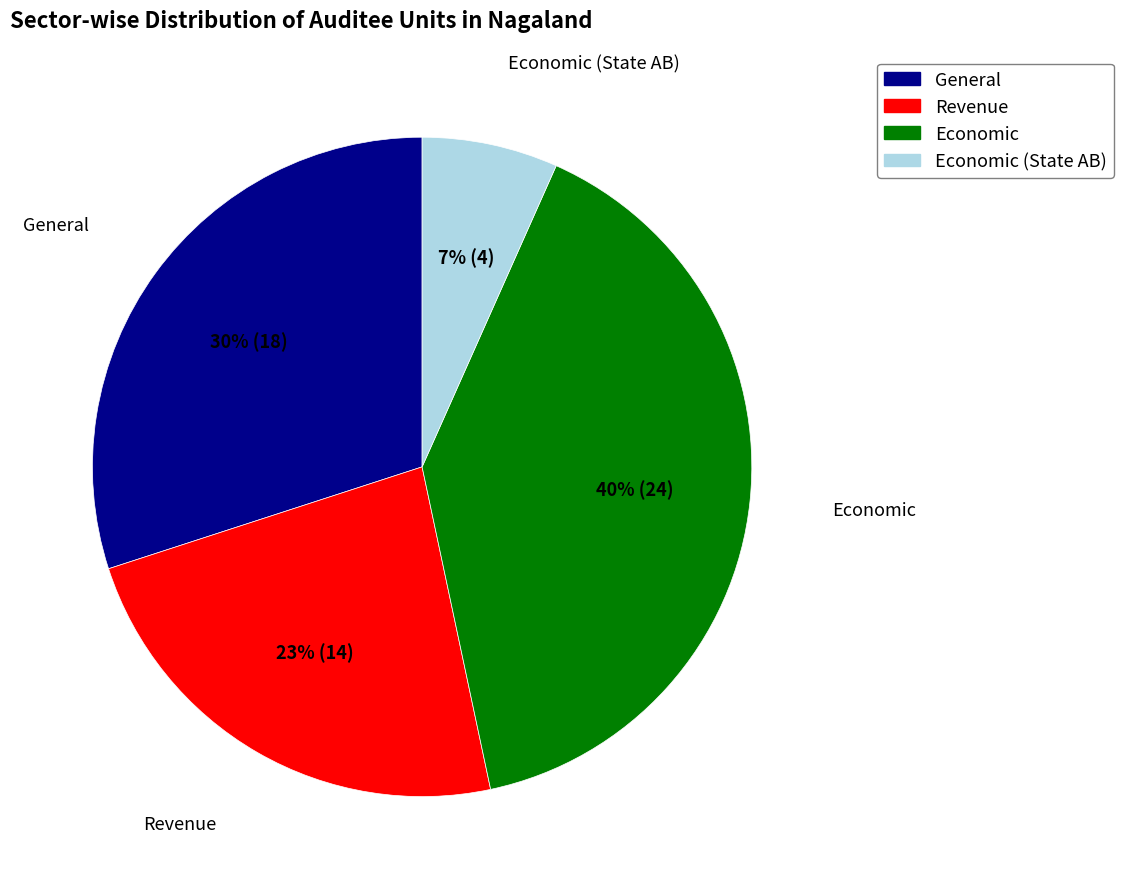

Approximately how many times larger is the value at Revenue compared to Economic?

0.6